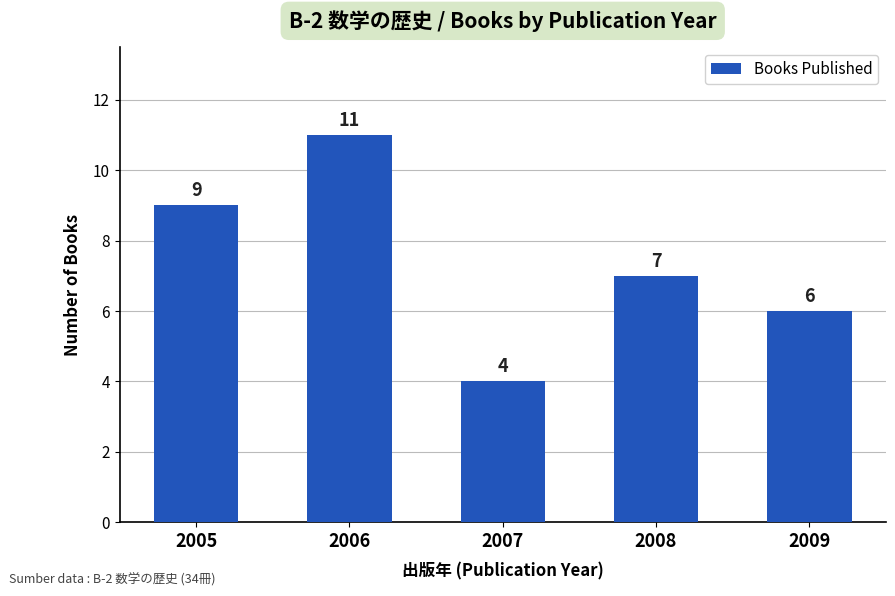

What is the minimum value shown in the chart?

4